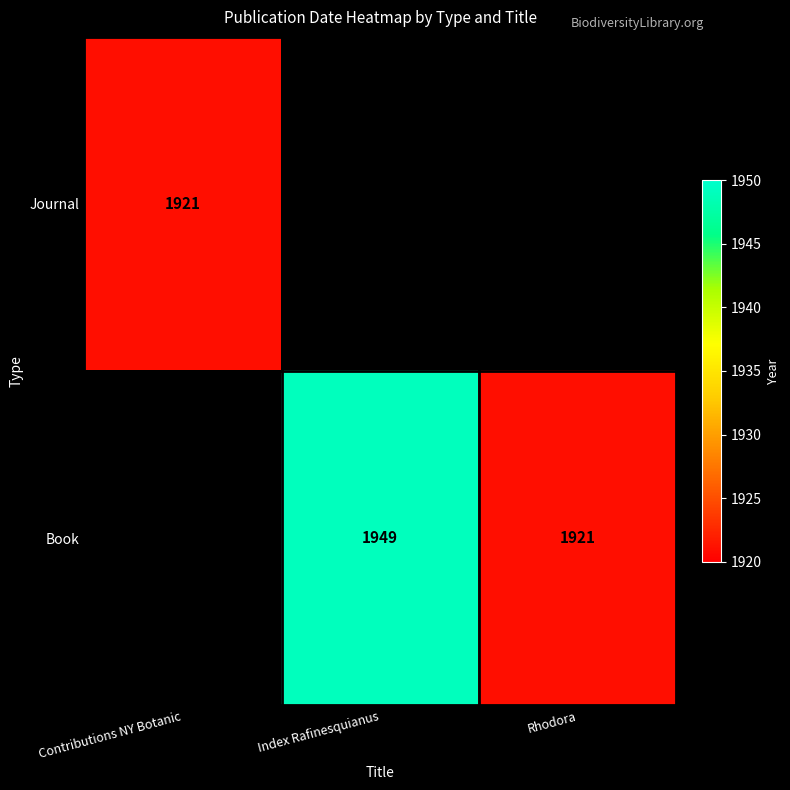

Is it true that Book equals 1949 at Index Rafinesquianus?

True